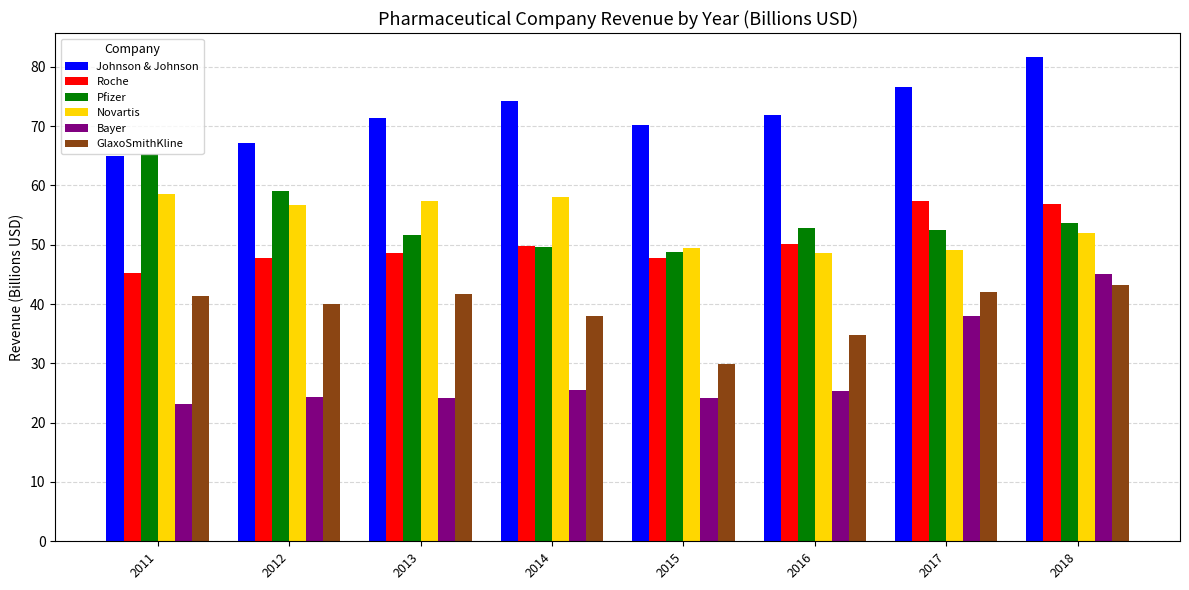

The value of Roche at 2017 is 57.4. True or false?

True